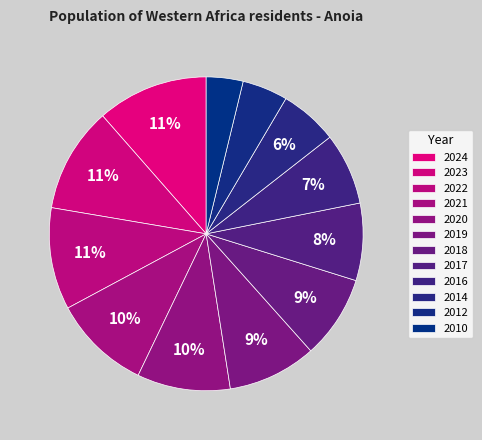

What is the ratio of the value at 2012 to the value at 2019?

0.5